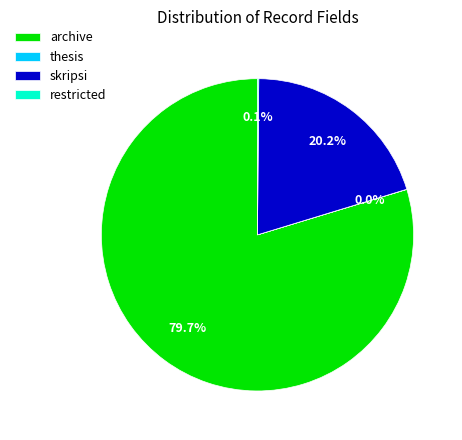

Which has a higher value, skripsi or archive?

archive